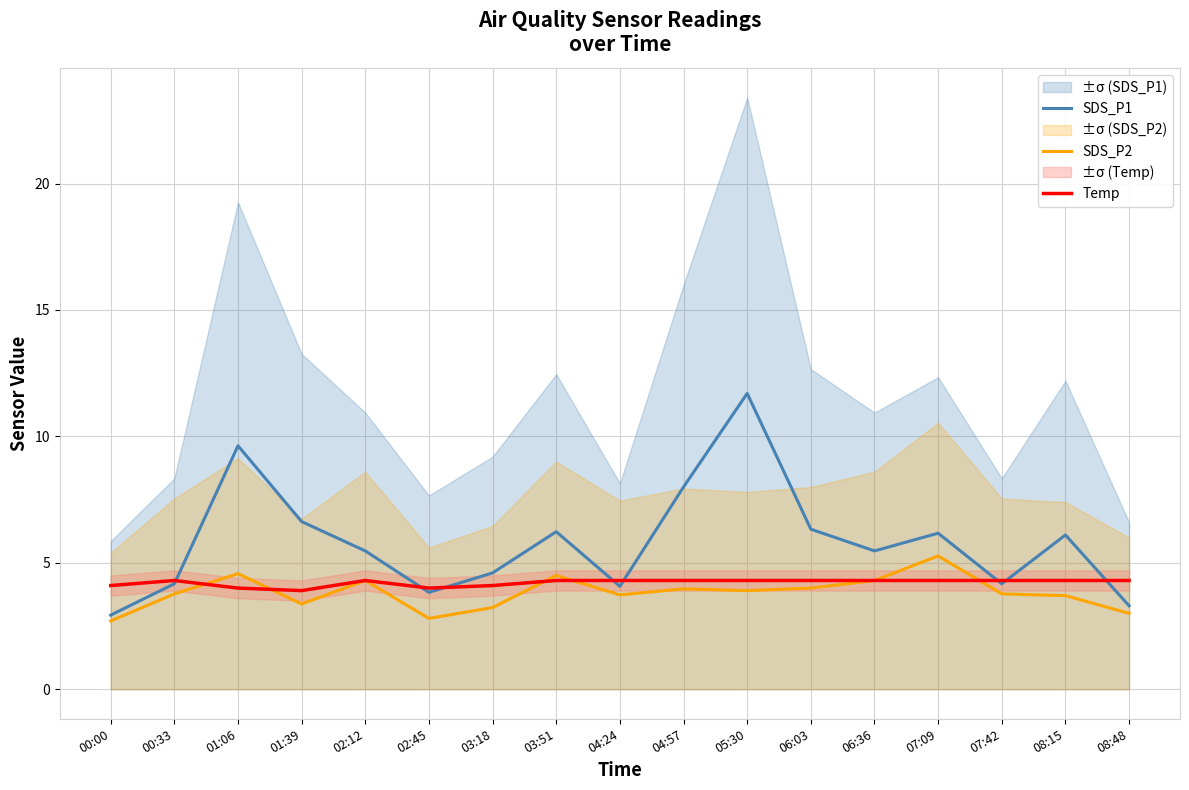

What is the sum of the SDS_P1 values at 02:12 and 01:06?

15.1